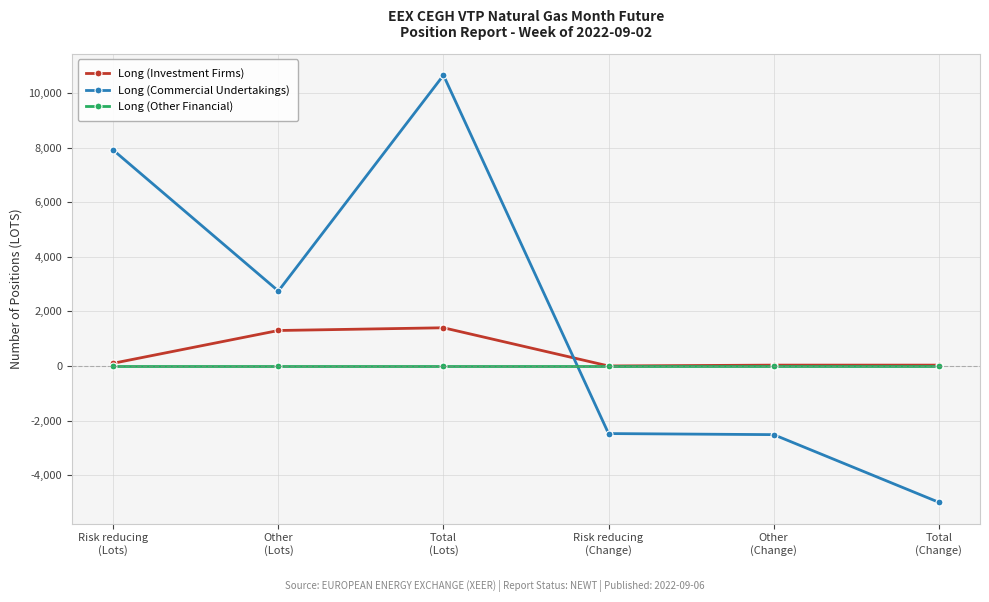

Is the value of Long (Other Financial) at Total
(Change) greater than the value of Long (Commercial Undertakings) at Total
(Change)?

Yes